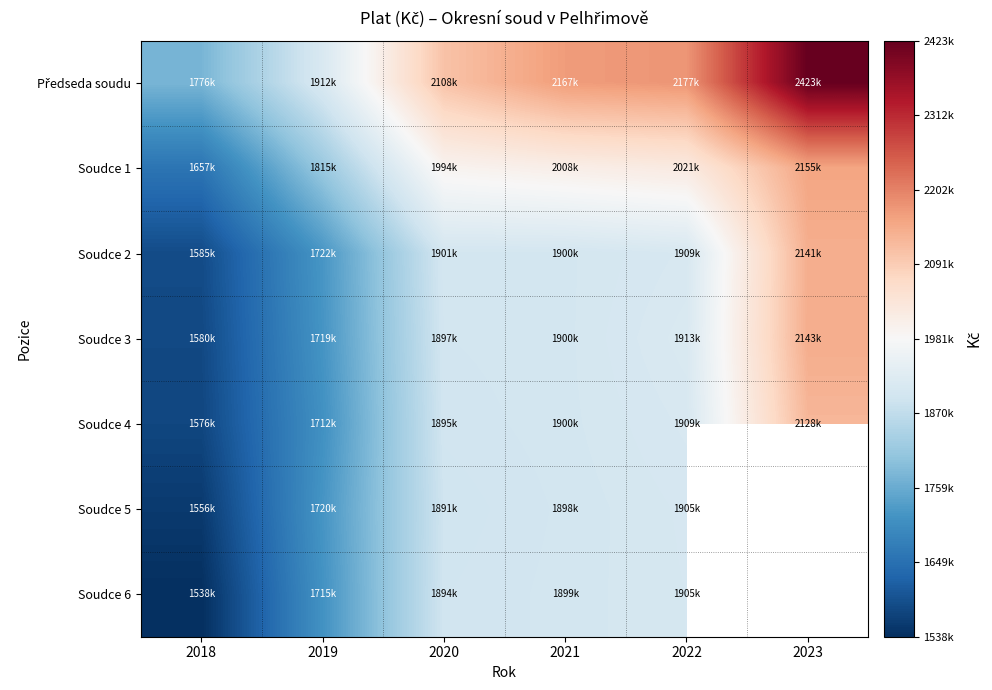

At how many categories does at least one series exceed 2349928?

1